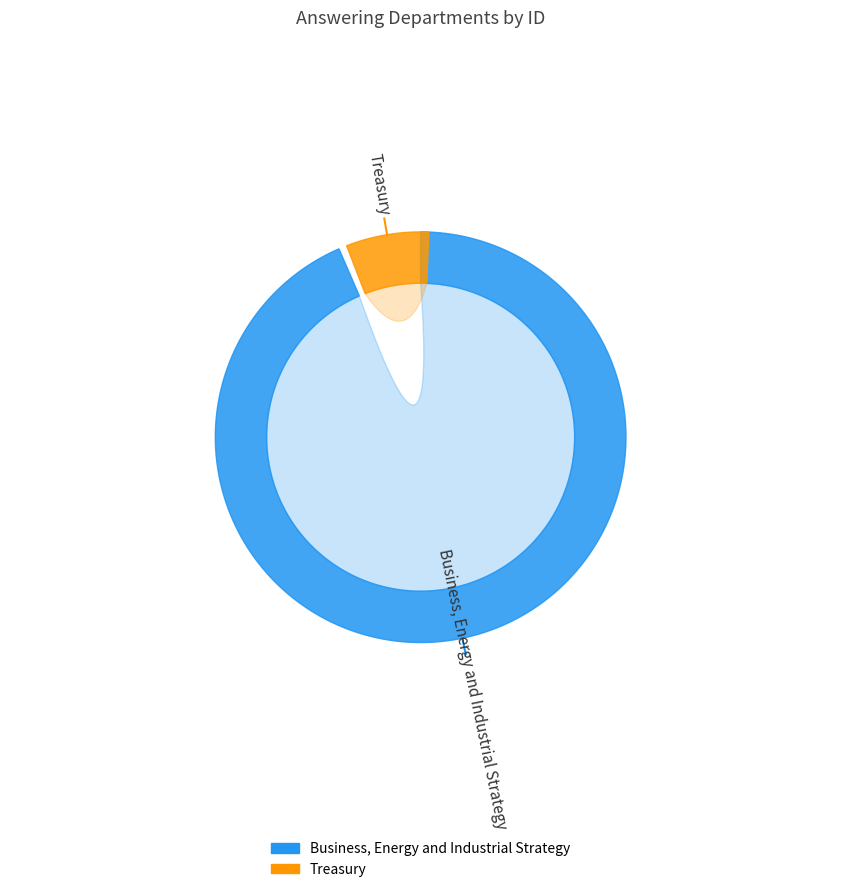

Which slice is the smallest?

Treasury